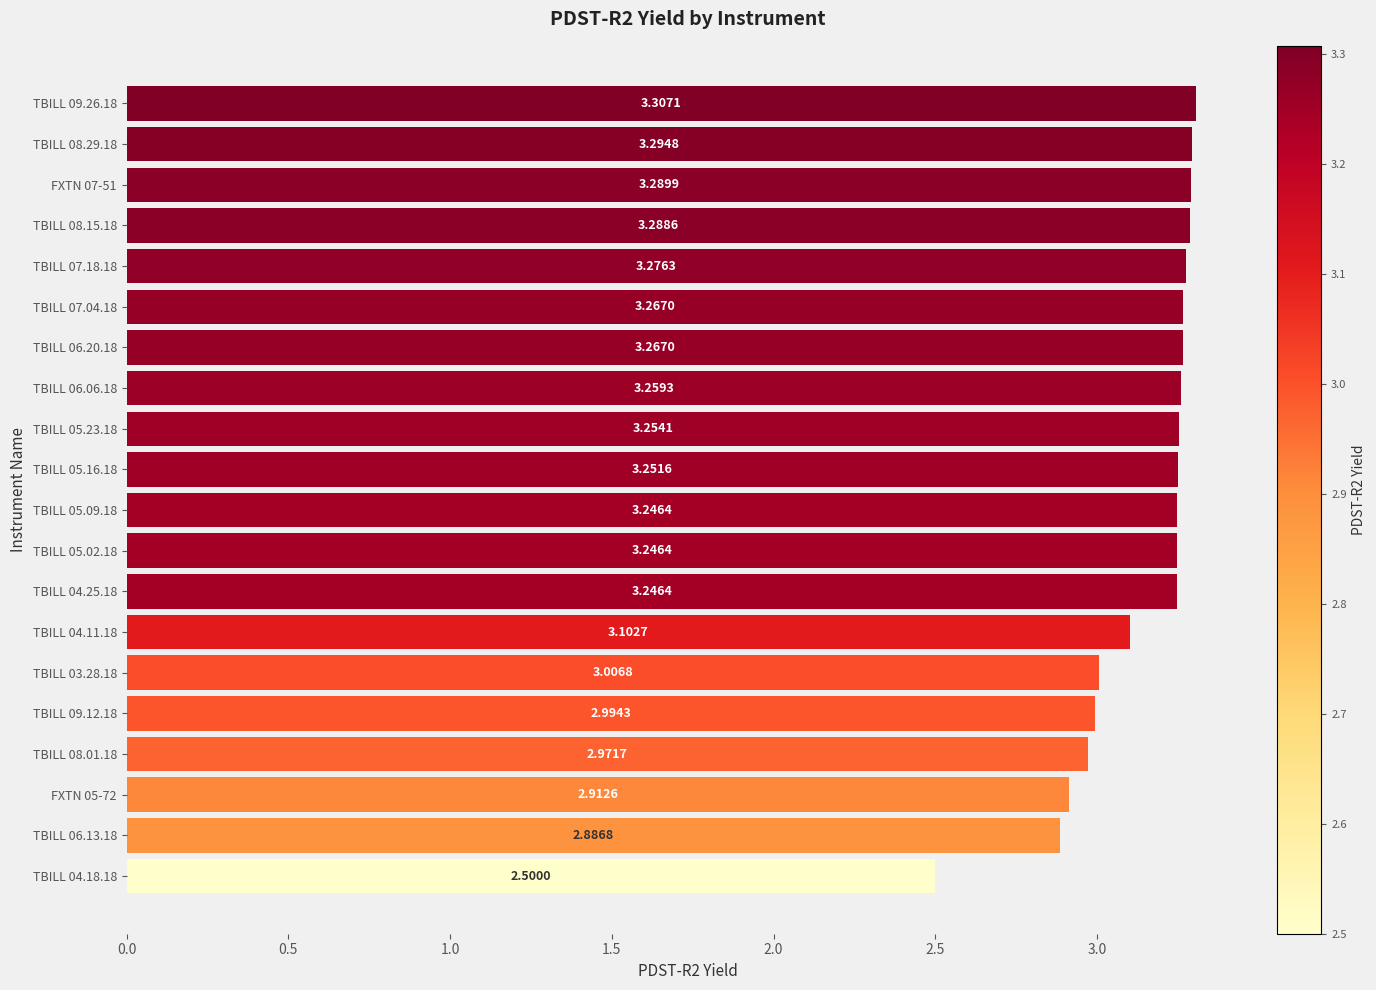

How many values exceed 3?

15